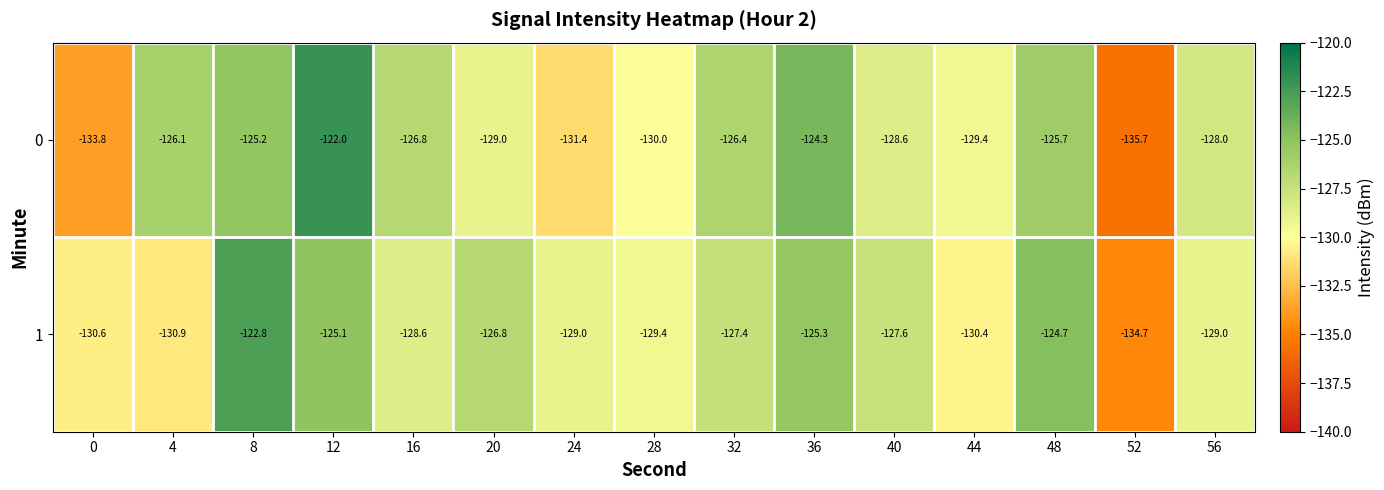

At which label does 1 first exceed -128?

8